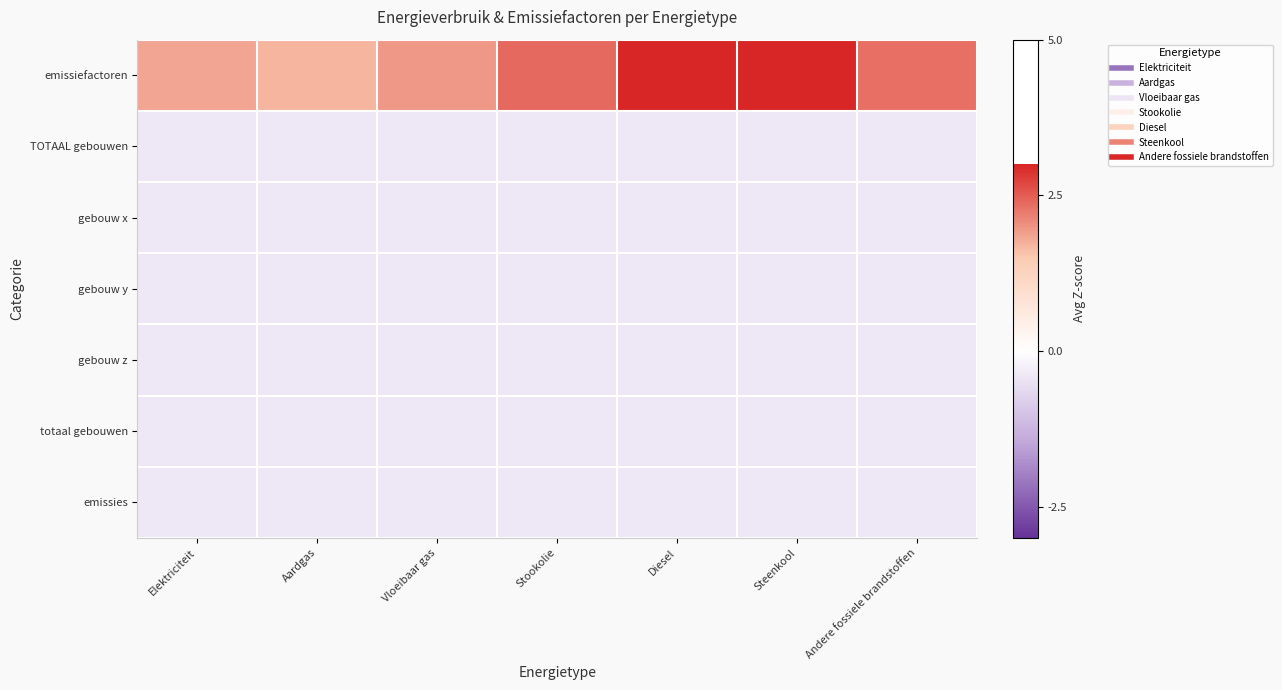

Reading right to left, transcribe all the data shown in this chart.

emissiefactoren: Andere fossiele brandstoffen=2.3	Steenkool=3.3	Diesel=3.2	Stookolie=2.4	Vloeibaar gas=2.0	Aardgas=1.7	Elektriciteit=1.8
TOTAAL gebouwen: Andere fossiele brandstoffen=-0.4	Steenkool=-0.4	Diesel=-0.4	Stookolie=-0.4	Vloeibaar gas=-0.4	Aardgas=-0.4	Elektriciteit=-0.4
gebouw x: Andere fossiele brandstoffen=-0.4	Steenkool=-0.4	Diesel=-0.4	Stookolie=-0.4	Vloeibaar gas=-0.4	Aardgas=-0.4	Elektriciteit=-0.4
gebouw y: Andere fossiele brandstoffen=-0.4	Steenkool=-0.4	Diesel=-0.4	Stookolie=-0.4	Vloeibaar gas=-0.4	Aardgas=-0.4	Elektriciteit=-0.4
gebouw z: Andere fossiele brandstoffen=-0.4	Steenkool=-0.4	Diesel=-0.4	Stookolie=-0.4	Vloeibaar gas=-0.4	Aardgas=-0.4	Elektriciteit=-0.4
totaal gebouwen: Andere fossiele brandstoffen=-0.4	Steenkool=-0.4	Diesel=-0.4	Stookolie=-0.4	Vloeibaar gas=-0.4	Aardgas=-0.4	Elektriciteit=-0.4
emissies: Andere fossiele brandstoffen=-0.4	Steenkool=-0.4	Diesel=-0.4	Stookolie=-0.4	Vloeibaar gas=-0.4	Aardgas=-0.4	Elektriciteit=-0.4